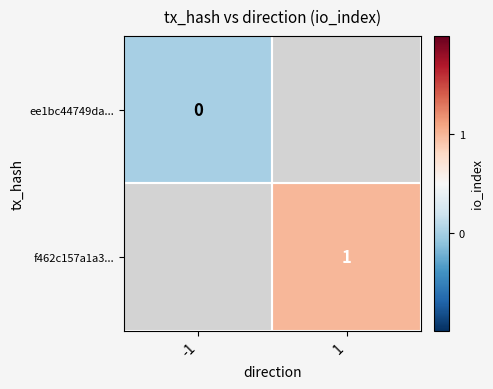

At 1, list the series in order from smallest to largest.

ee1bc44749da..., f462c157a1a3...